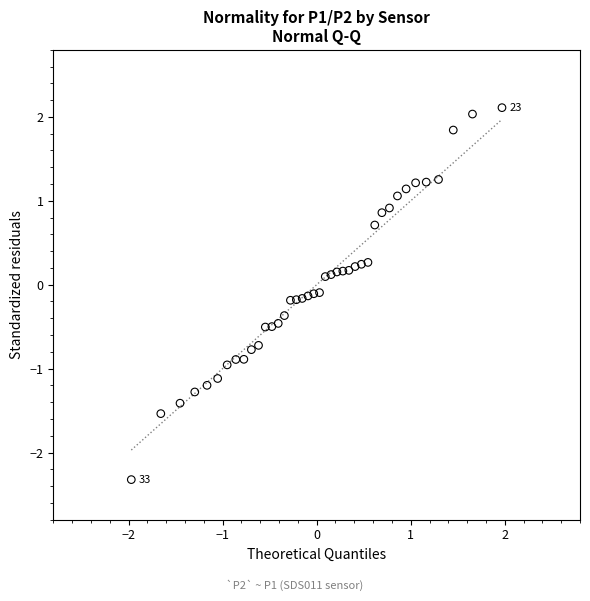

What is the range of X values (max minus min)?

3.9